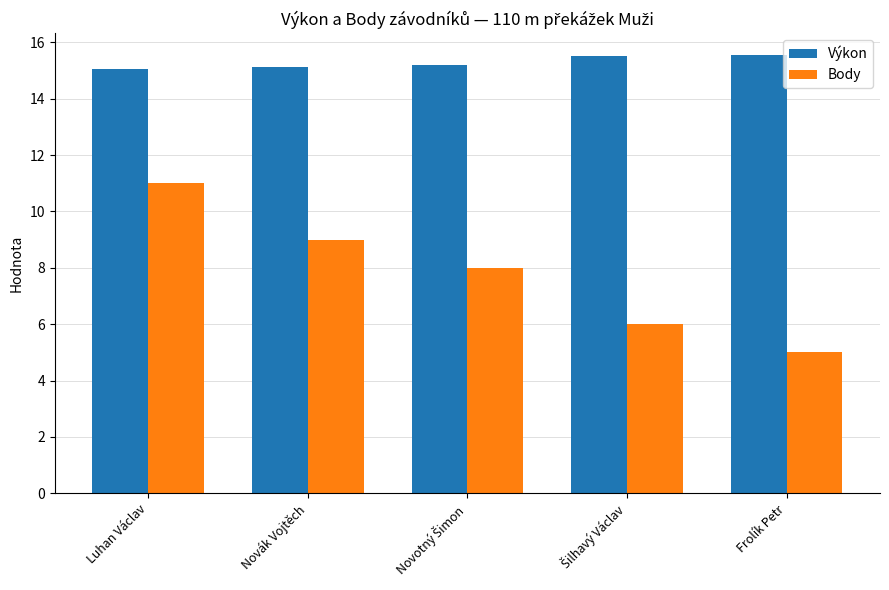

What is the smallest value displayed?

5.0